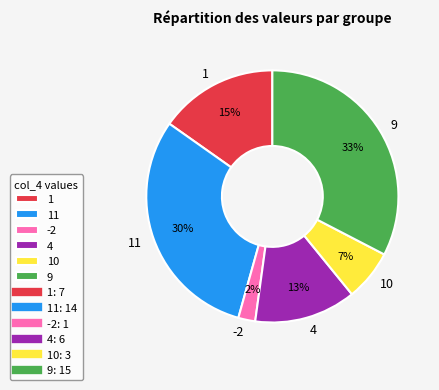

Which category has the smallest portion of the pie?

-2